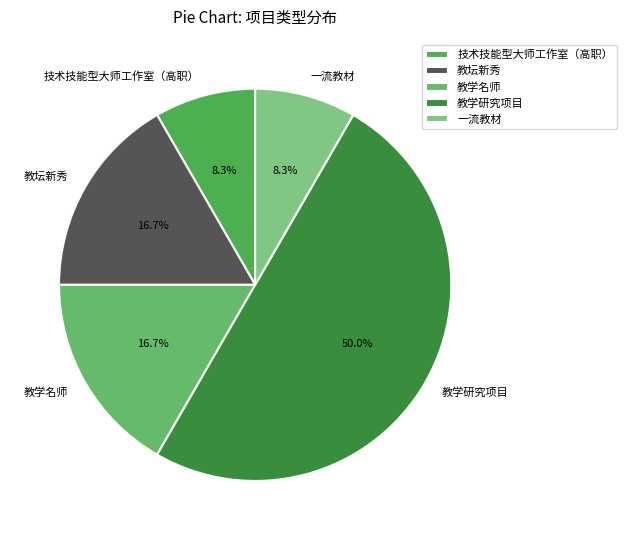

How many segments does this pie chart have?

5